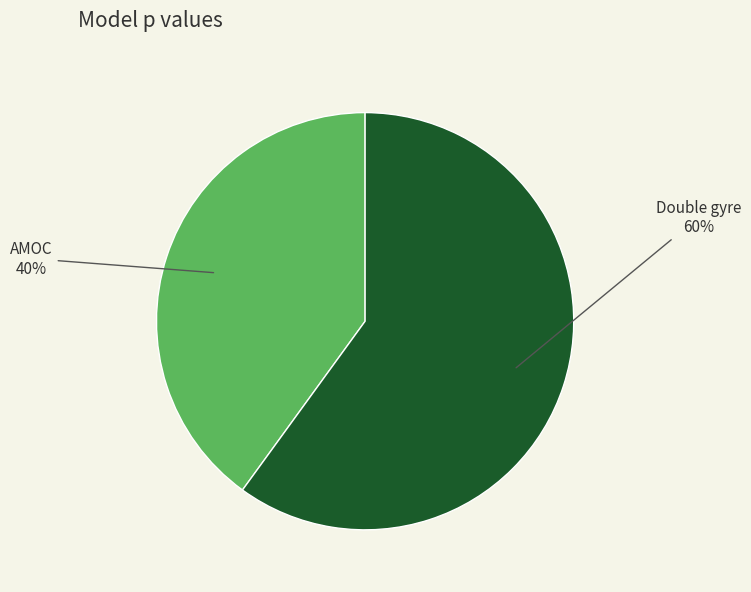

To the nearest percent, what is the difference between the Double gyre and AMOC slice percentages?

20%